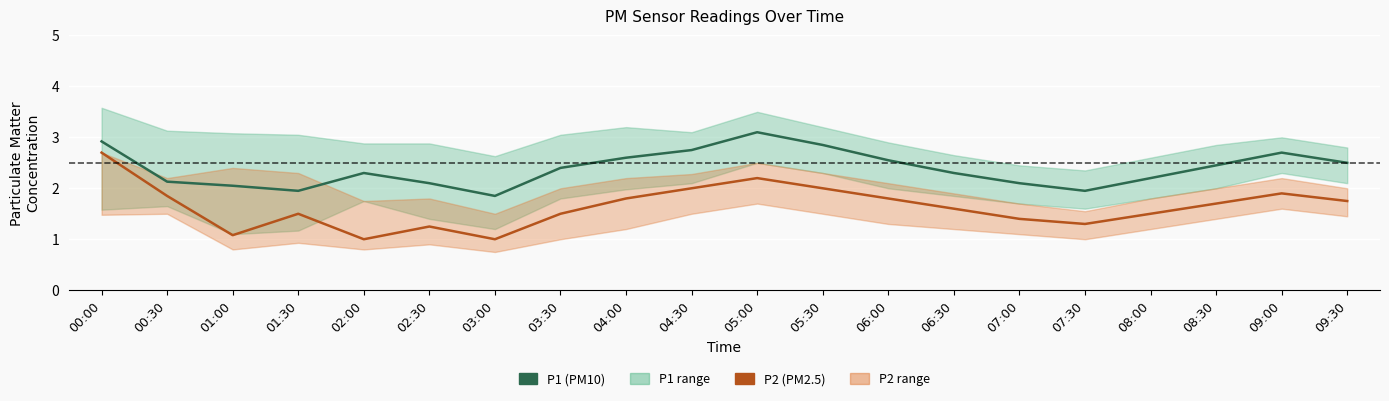

Reading left to right, what are all the values shown in this chart?

P1 (PM10): 2.9	2.1	2.0	1.9	2.3	2.1	1.9	2.4	2.6	2.8	3.1	2.9	2.5	2.3	2.1	1.9	2.2	2.5	2.7	2.5
P2 (PM2.5): 2.7	1.9	1.1	1.5	1.0	1.2	1.0	1.5	1.8	2.0	2.2	2.0	1.8	1.6	1.4	1.3	1.5	1.7	1.9	1.8